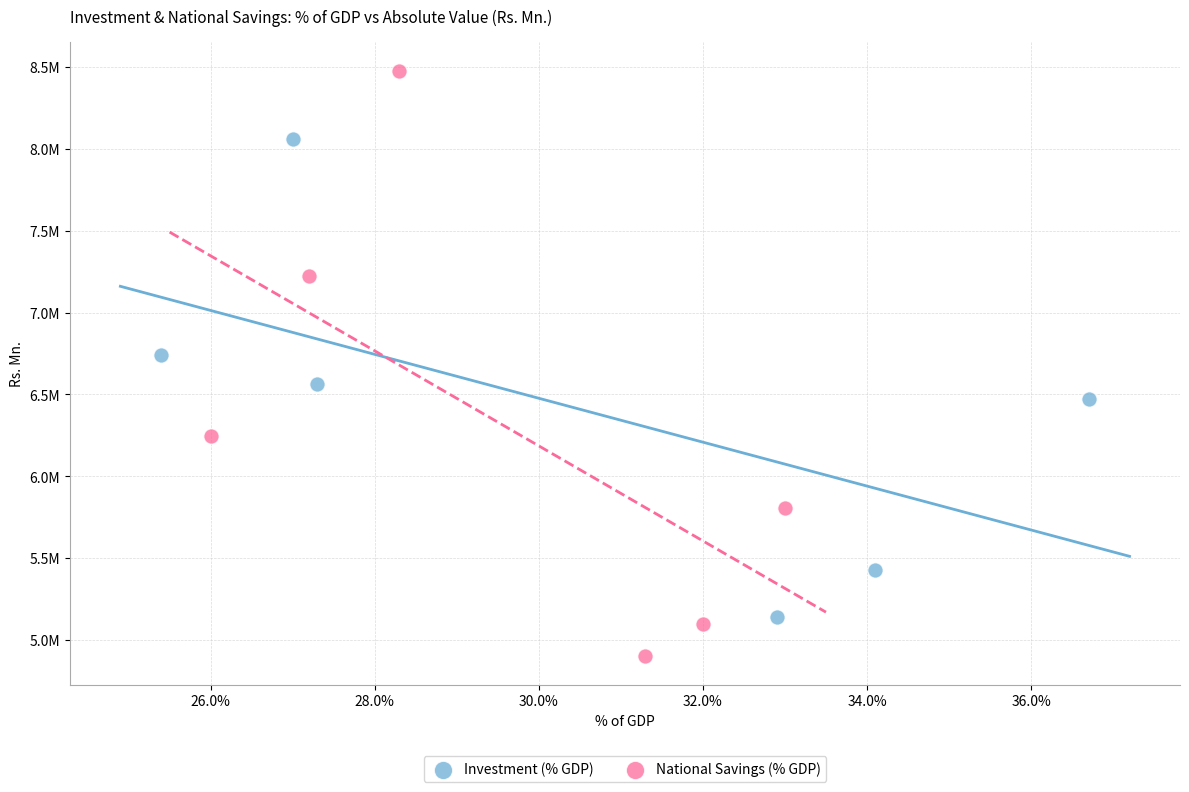

Which series reaches the maximum Y coordinate?

National Savings (% GDP)